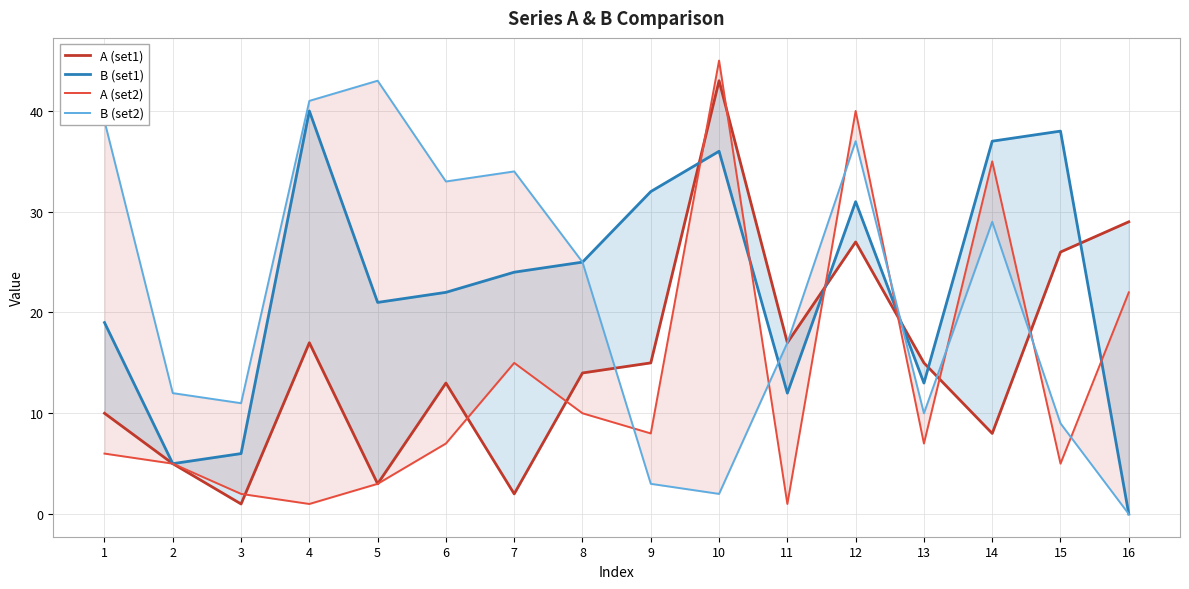

Reading right to left, list all the values displayed in this chart.

A (set1): 16=29	15=26	14=8	13=15	12=27	11=17	10=43	9=15	8=14	7=2	6=13	5=3	4=17	3=1	2=5	1=10
B (set1): 16=0	15=38	14=37	13=13	12=31	11=12	10=36	9=32	8=25	7=24	6=22	5=21	4=40	3=6	2=5	1=19
A (set2): 16=22	15=5	14=35	13=7	12=40	11=1	10=45	9=8	8=10	7=15	6=7	5=3	4=1	3=2	2=5	1=6
B (set2): 16=0	15=9	14=29	13=10	12=37	11=17	10=2	9=3	8=25	7=34	6=33	5=43	4=41	3=11	2=12	1=39